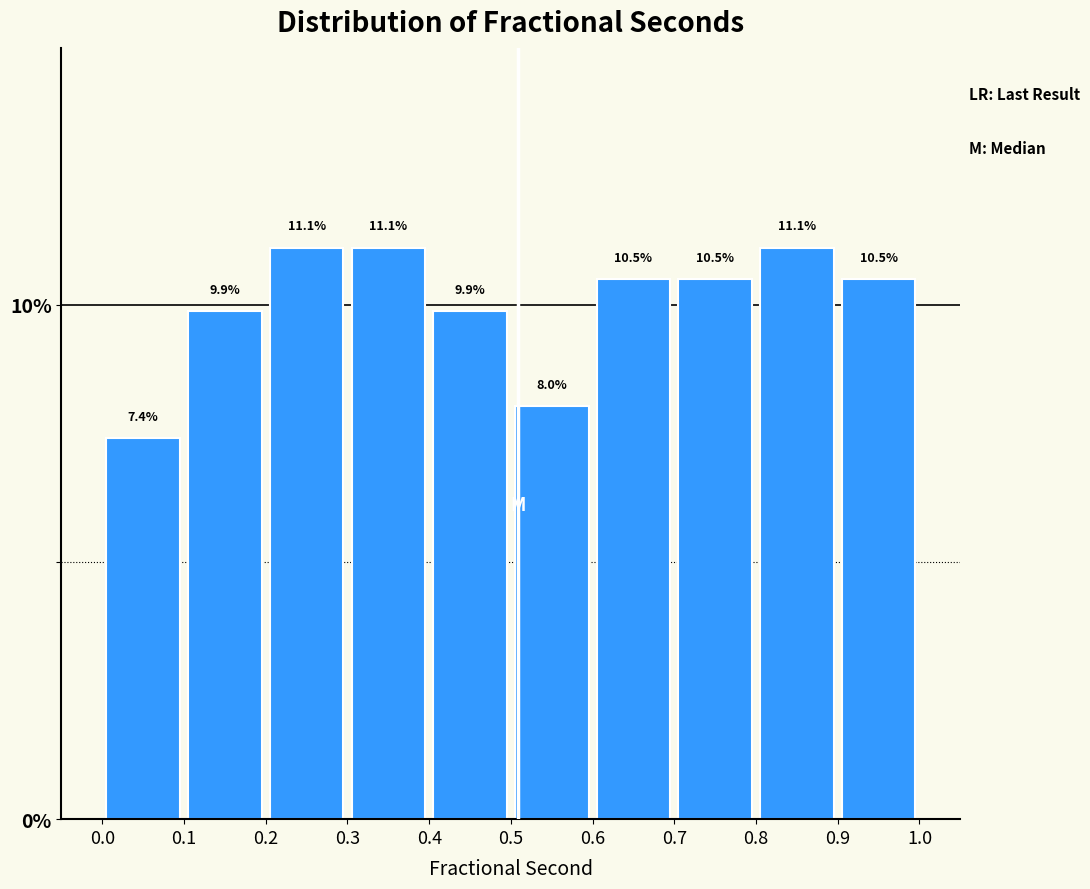

How tall is the bar that spans 0.8 to 0.9 on the x-axis?

11.1